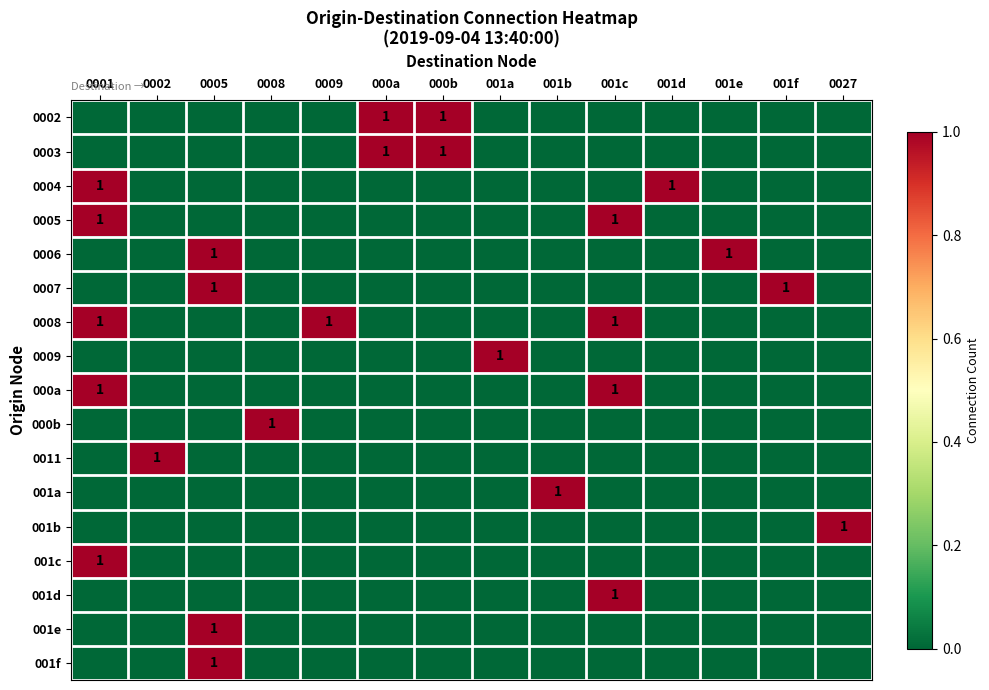

How many positive values does the 000a series have?

2